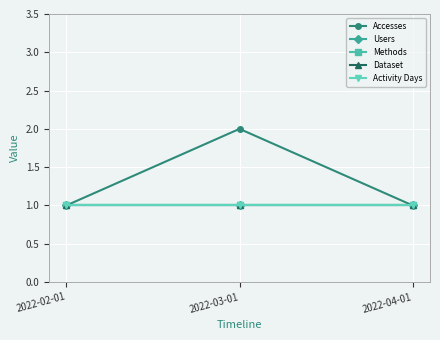

Rank the series at 2022-03-01 from highest to lowest value.

Accesses, Users, Methods, Dataset, Activity Days